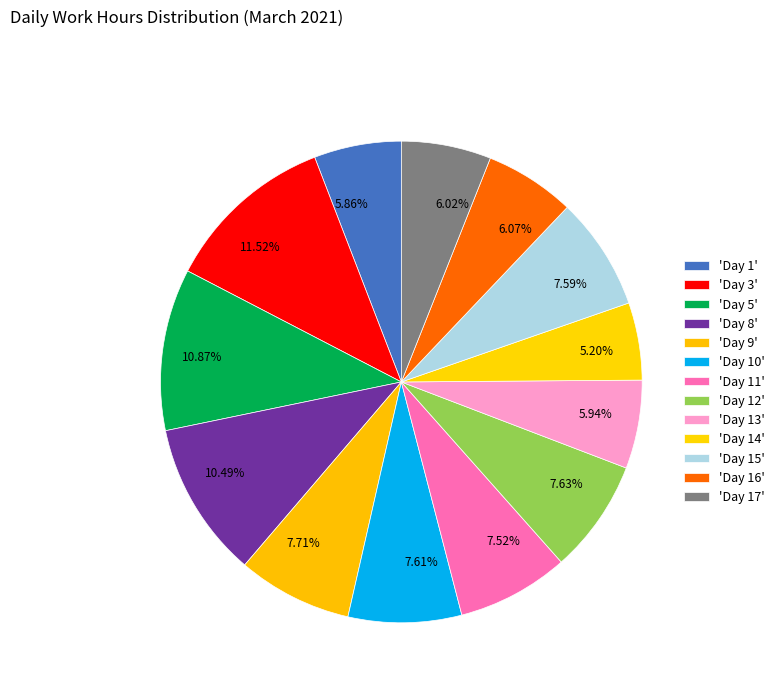

Which has a higher value, 7.52% or 10.49%?

10.49%